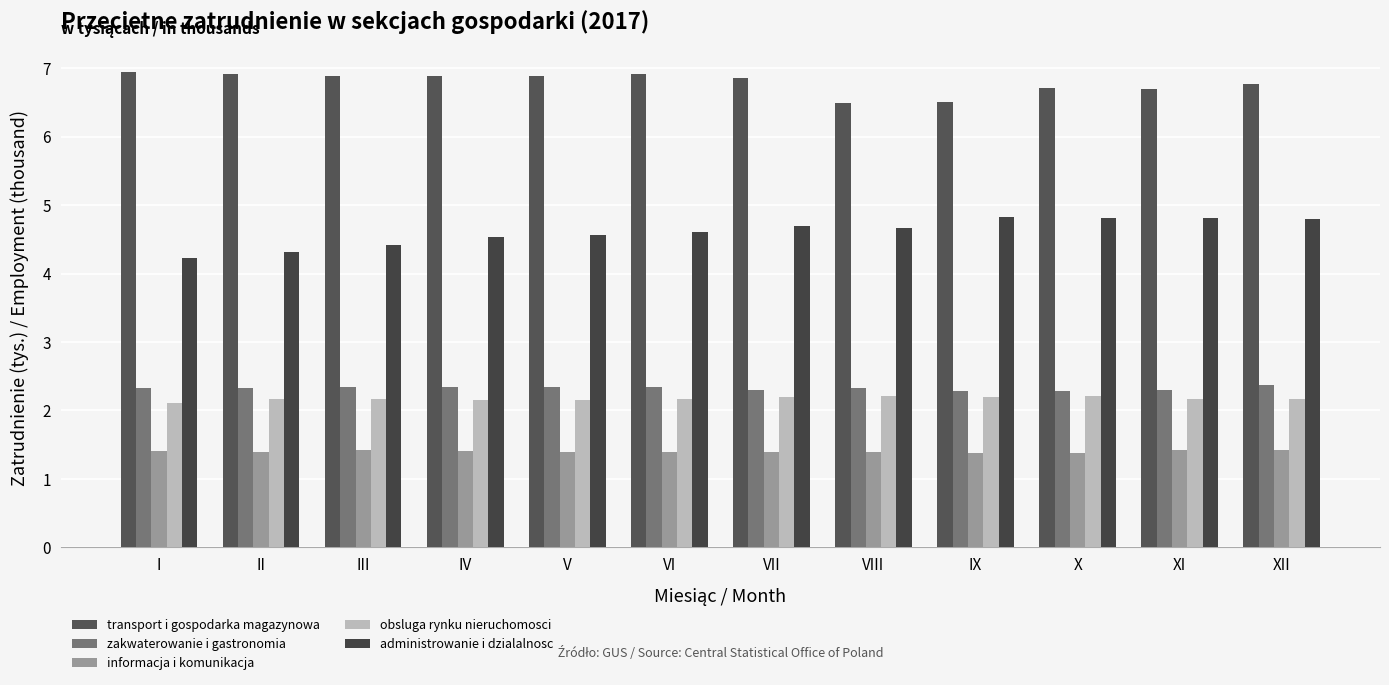

How many series are shown in this chart?

5